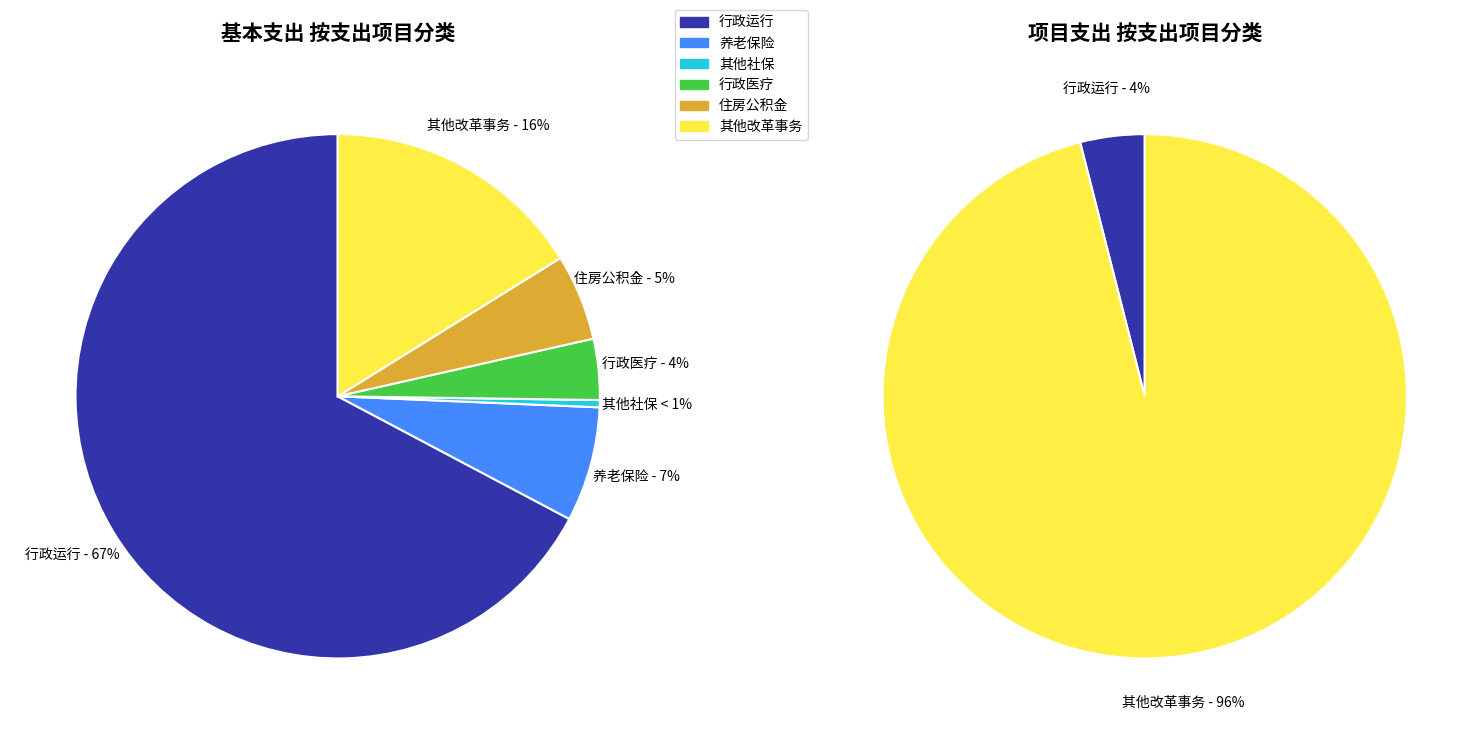

True or false: 其他发展与改革事务支出 accounts for 96% of the total.

True